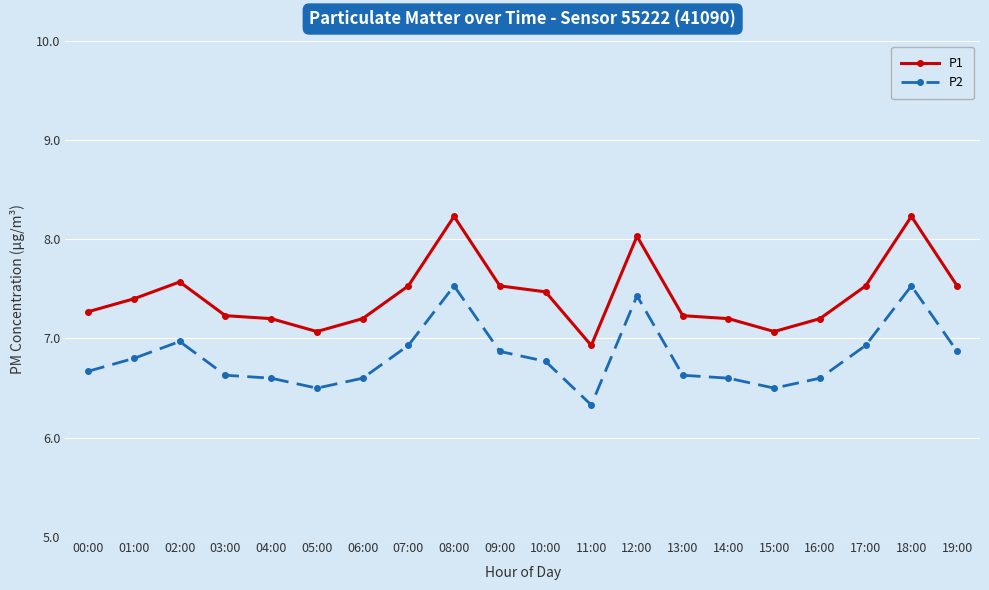

What is the difference between the highest and lowest values at 07:00?

0.6